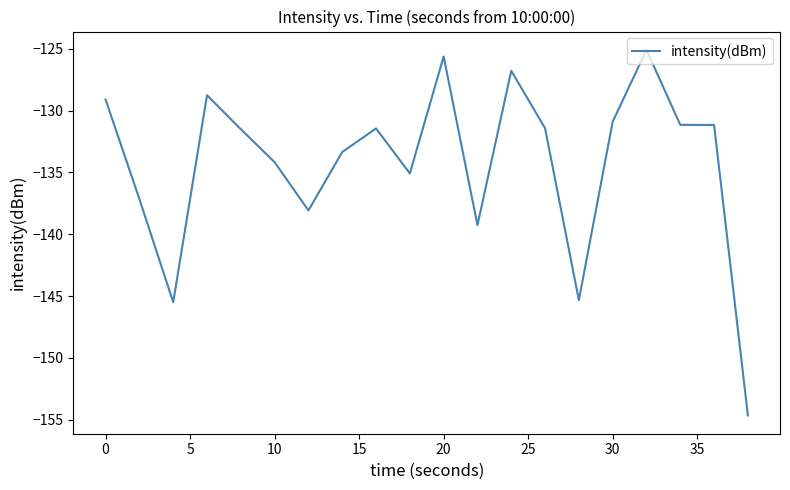

What is the maximum value shown in the chart?

-125.1